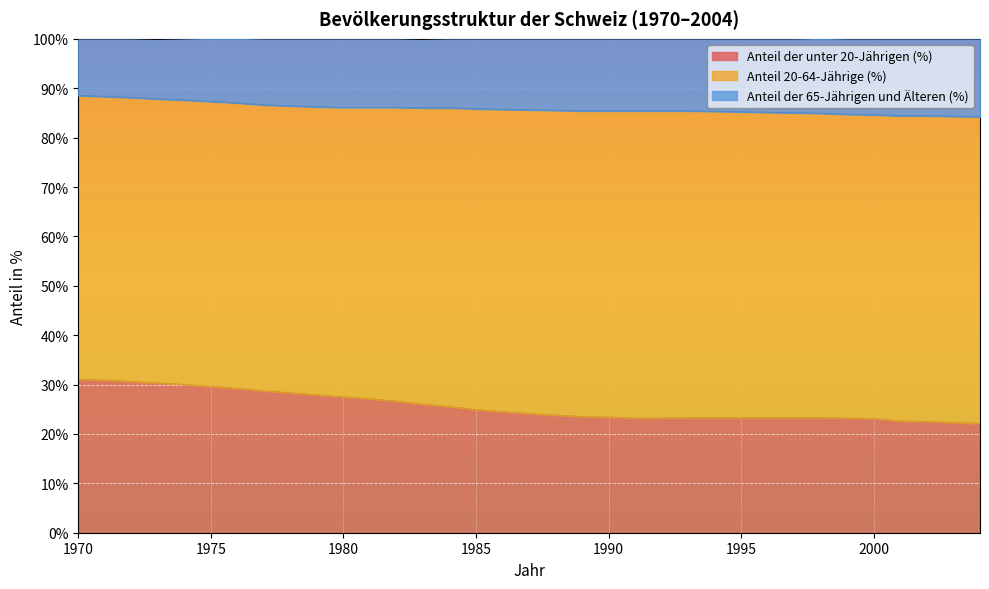

What is the maximum value for Anteil der unter 20-Jährigen (%)?

31.0